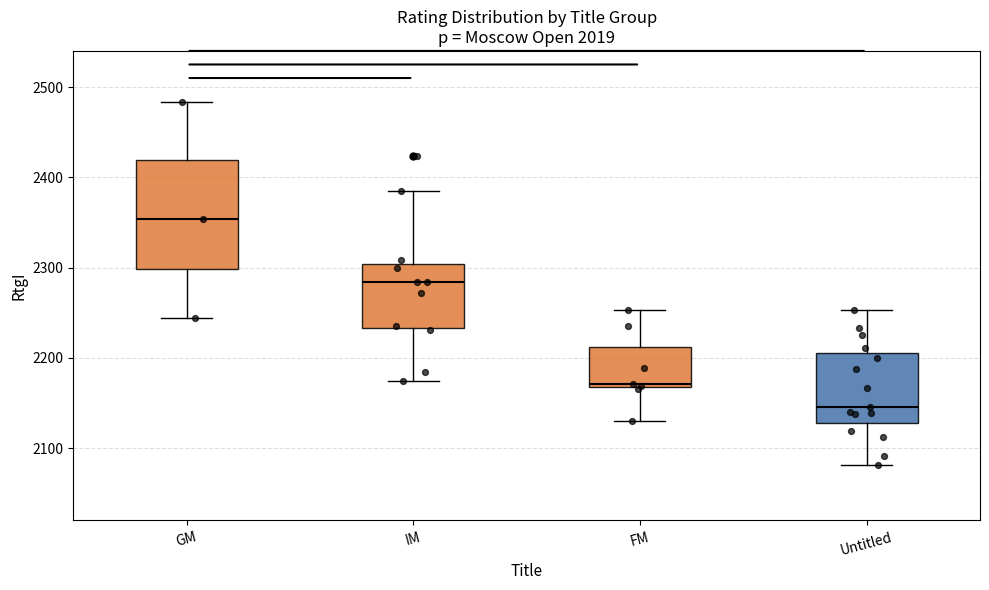

Reading left to right, read every box against the y-axis: the position of its median line, the range the box covers, and the ends of its whiskers. The values are not printed on the chart, so give them approximately, as read against the axis.

GM: median 2350, box 2300 to 2420, whiskers 2240 to 2480
IM: median 2280, box 2230 to 2300, whiskers 2180 to 2390
FM: median 2170 (just above the box's lower edge), box 2170 to 2210, whiskers 2130 to 2250
Untitled: median 2150, box 2130 to 2210, whiskers 2080 to 2250